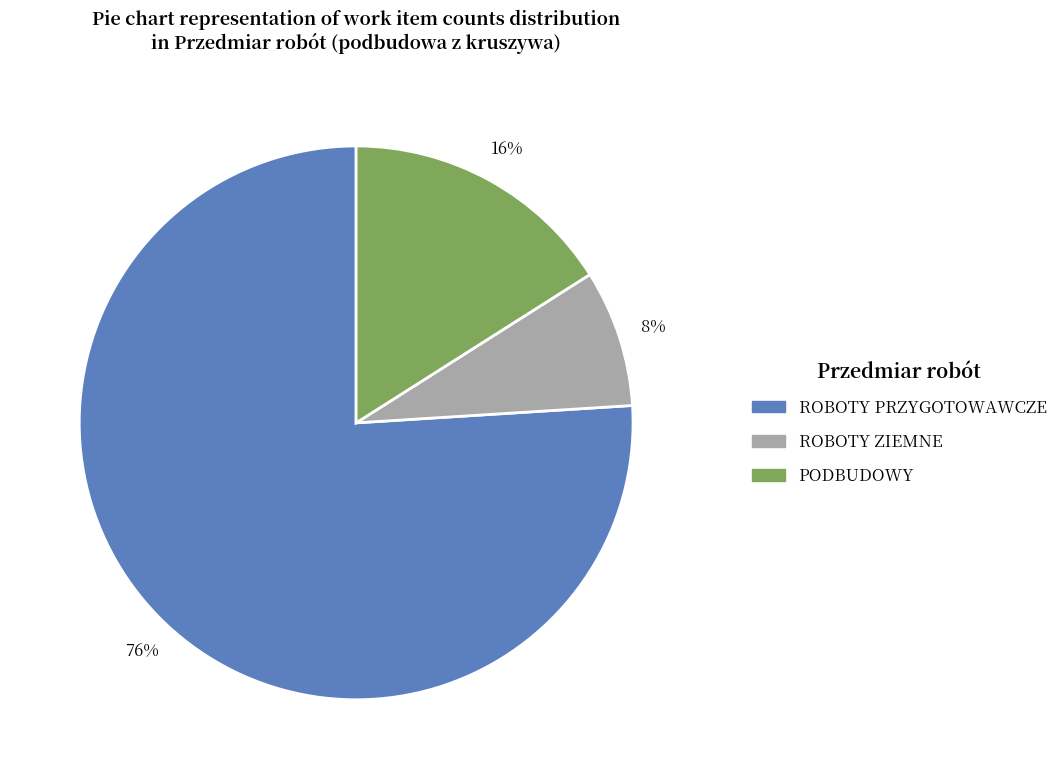

Does ROBOTY PRZYGOTOWAWCZE represent more than half of the total?

Yes